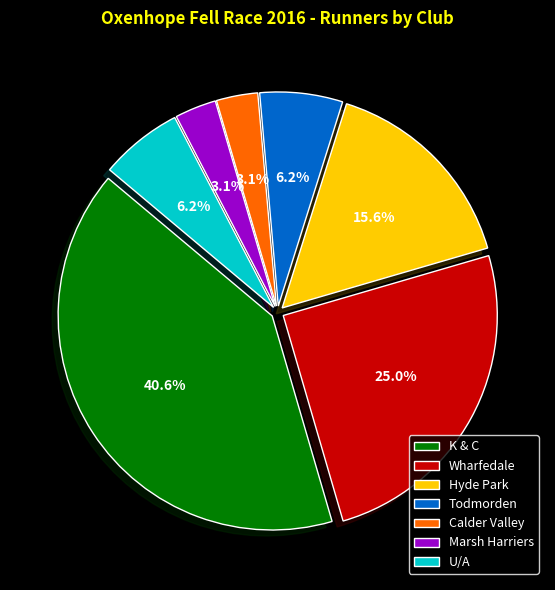

To the nearest percent, what is the average slice percentage?

14%